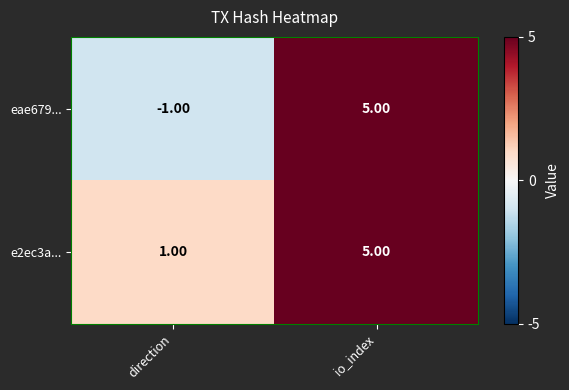

Which series changed the most between direction and io_index?

eae679...